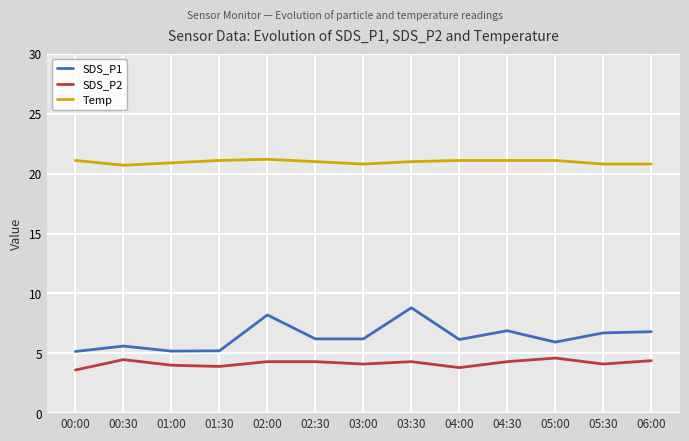

Is this an area chart (filled region under the line)?

No